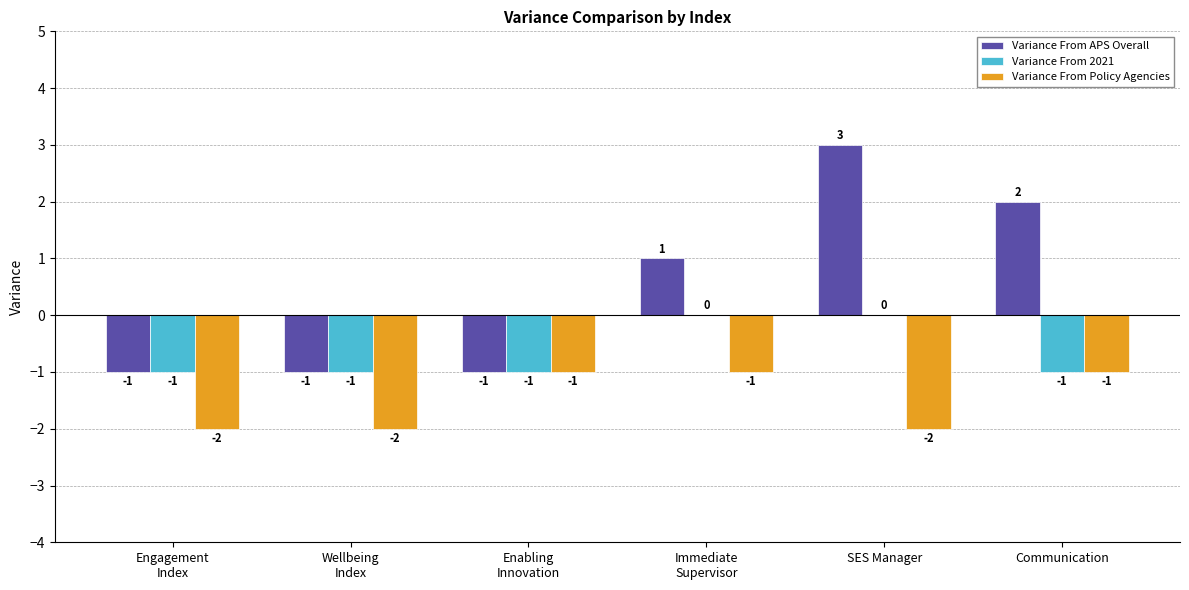

Is the value of Variance From APS Overall at Engagement
Index greater than the value of Variance From Policy Agencies at SES Manager?

Yes